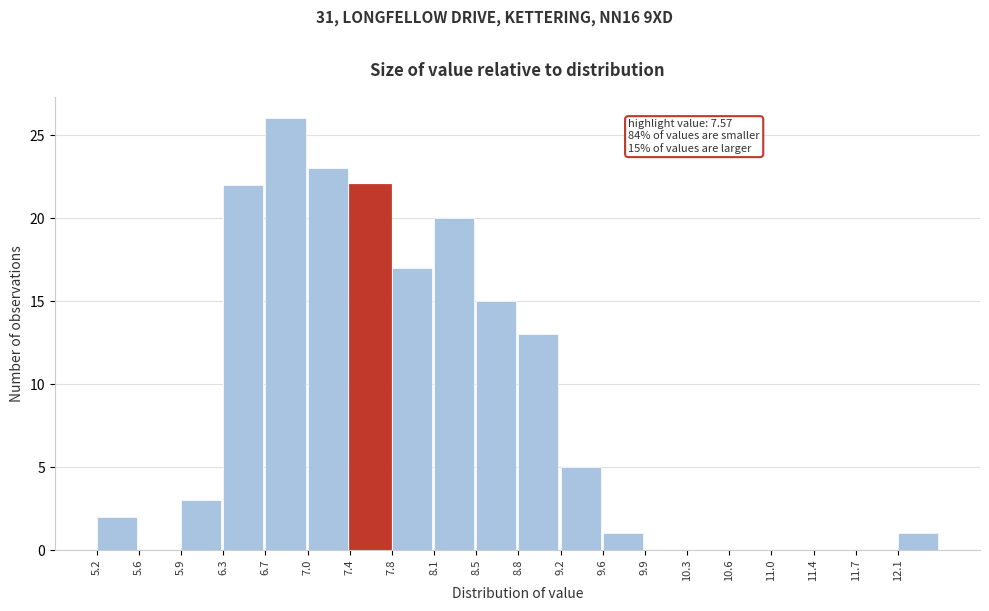

Over which range of the x-axis is the bar tallest?

6.65 to 7.05